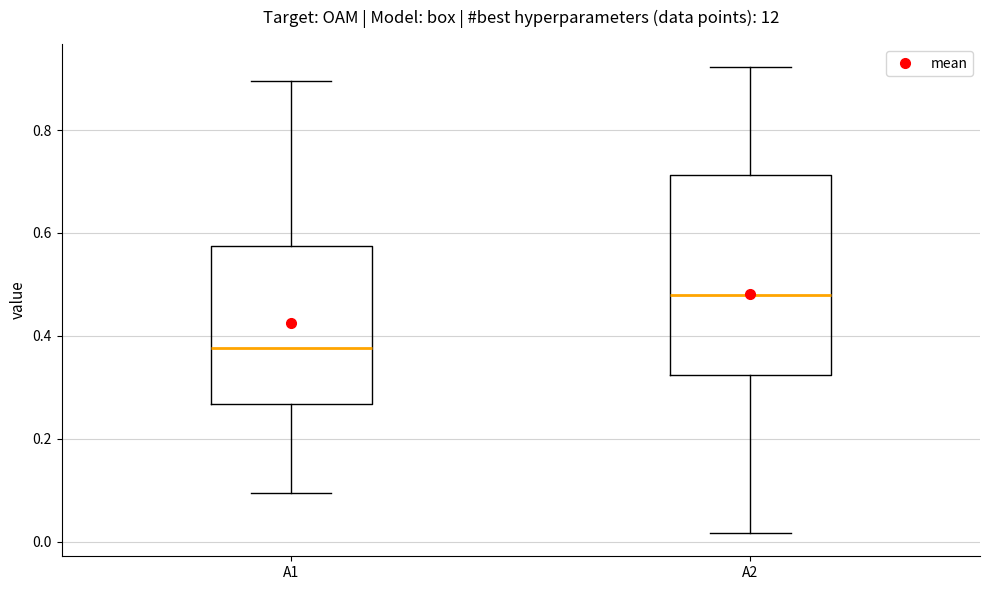

Which box has the highest median line?

A2